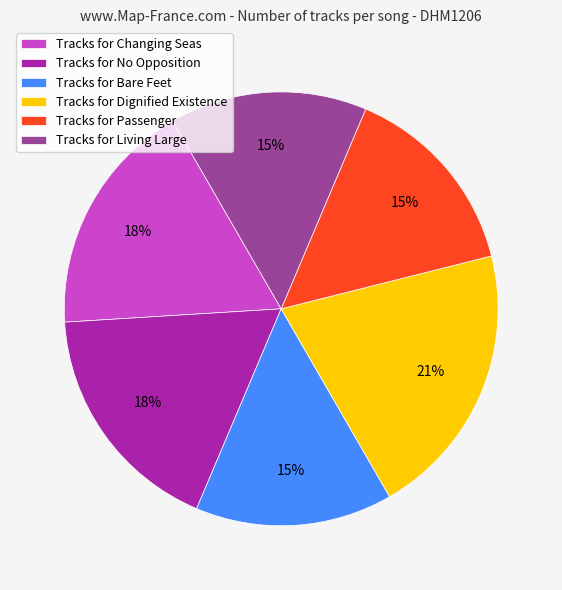

To the nearest percent, what is the difference between the largest and smallest slice percentages?

6%